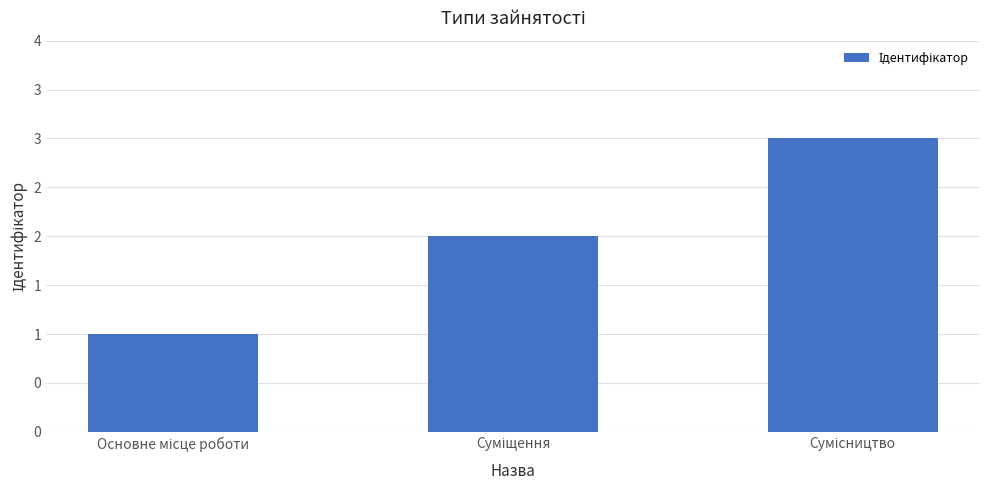

Does the chart contain any negative values?

No